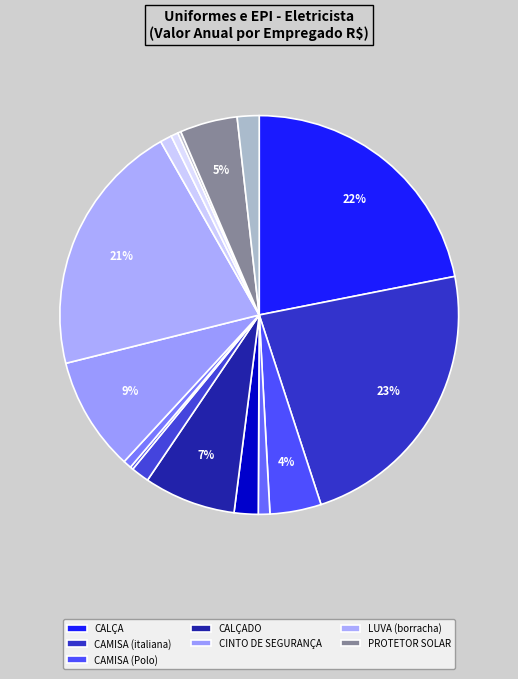

To the nearest percent, what is the average slice percentage?

6%